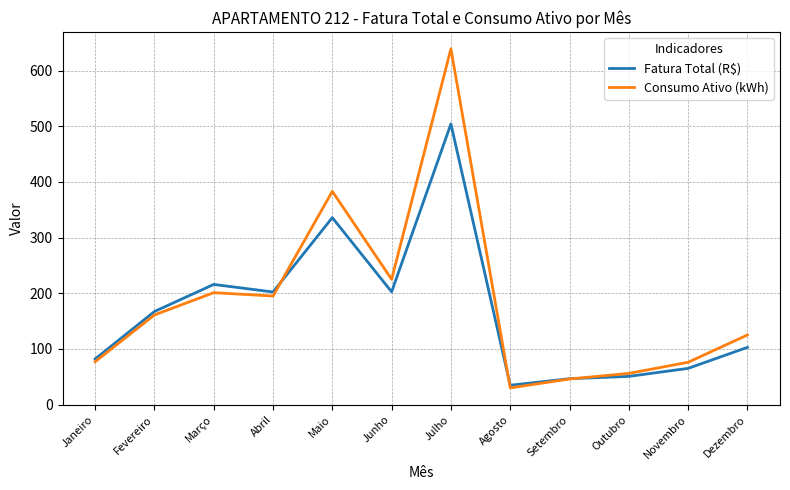

What are all the series names shown in the legend?

Fatura Total (R$), Consumo Ativo (kWh)